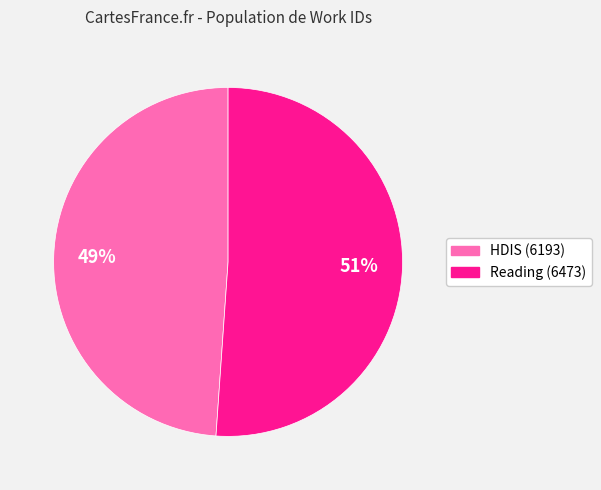

How many segments does this pie chart have?

2